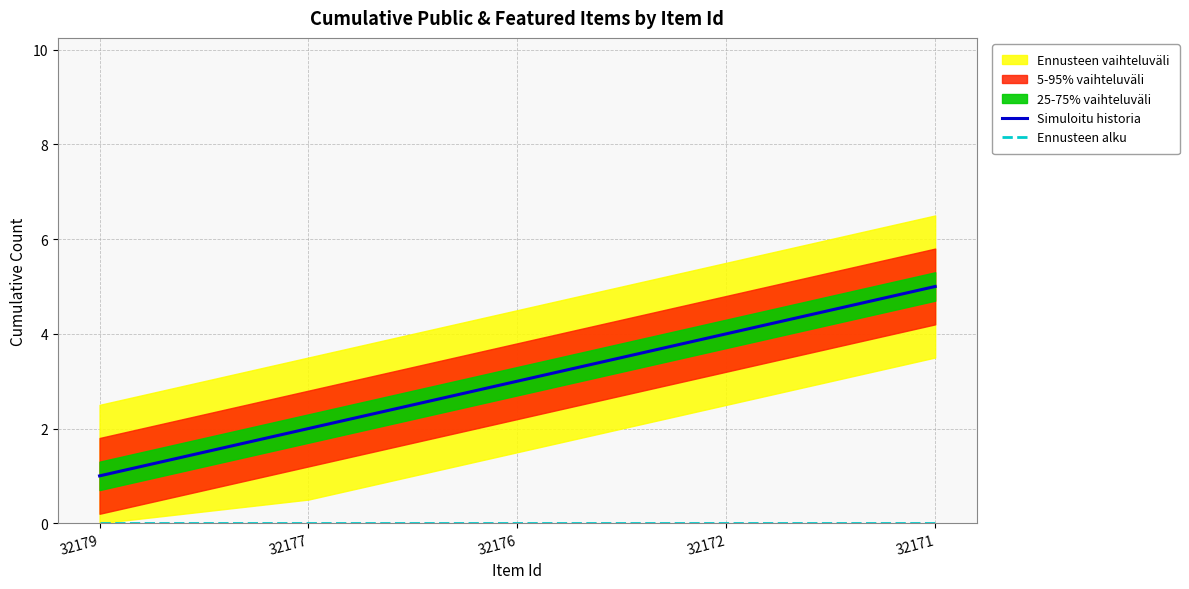

At how many categories does at least one series exceed 3?

2